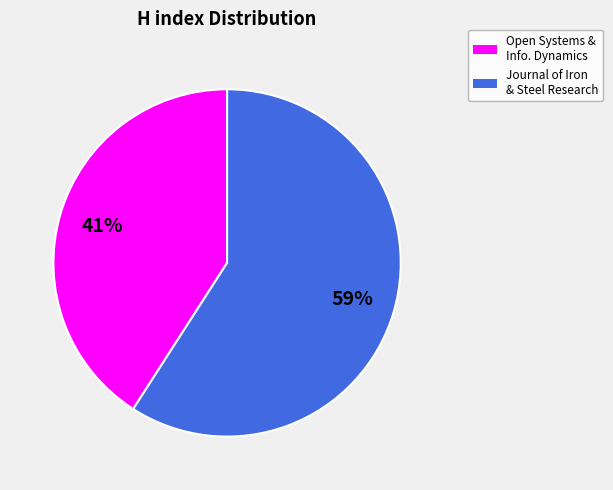

Approximately how many times larger is the value at Journal of Iron & Steel Research compared to Open Systems & Info. Dynamics?

1.4